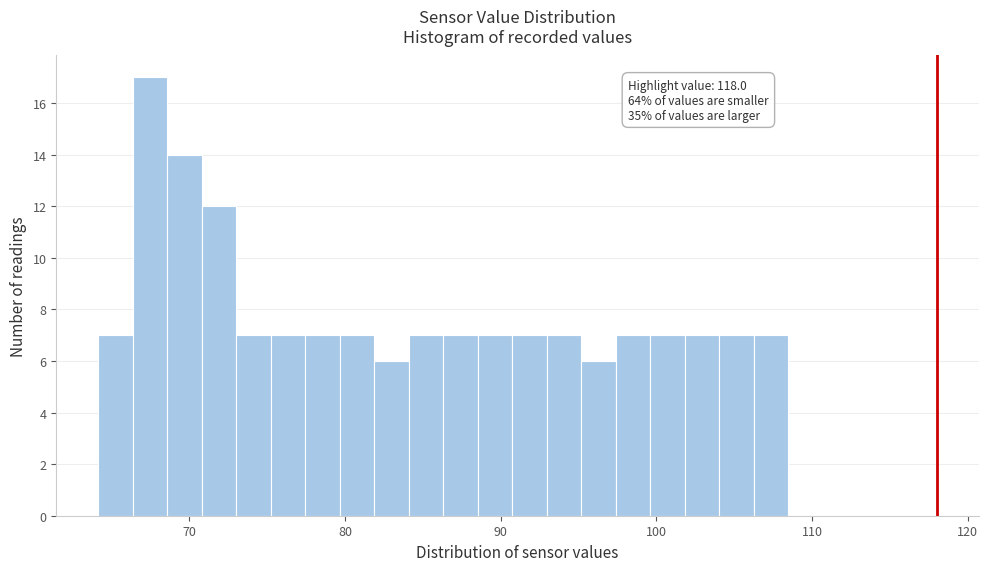

Around what value on the x-axis is the tallest bar? Give the approximate position of its centre, as read against the axis.

67